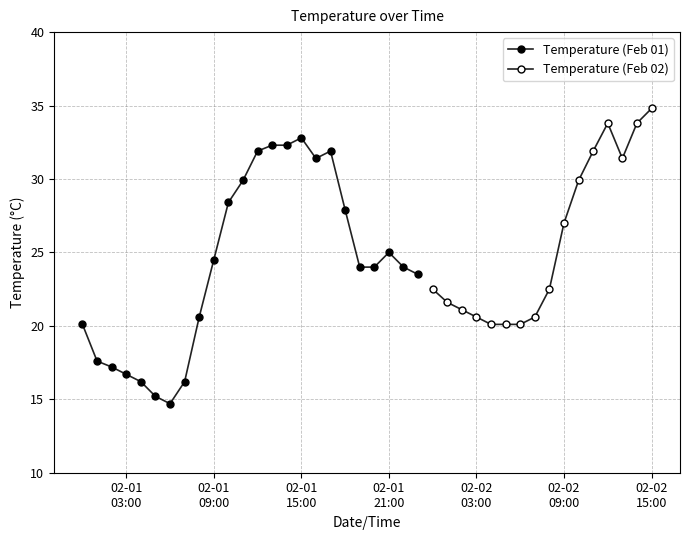

What position from the right is 2015-02-01 07:00?

33